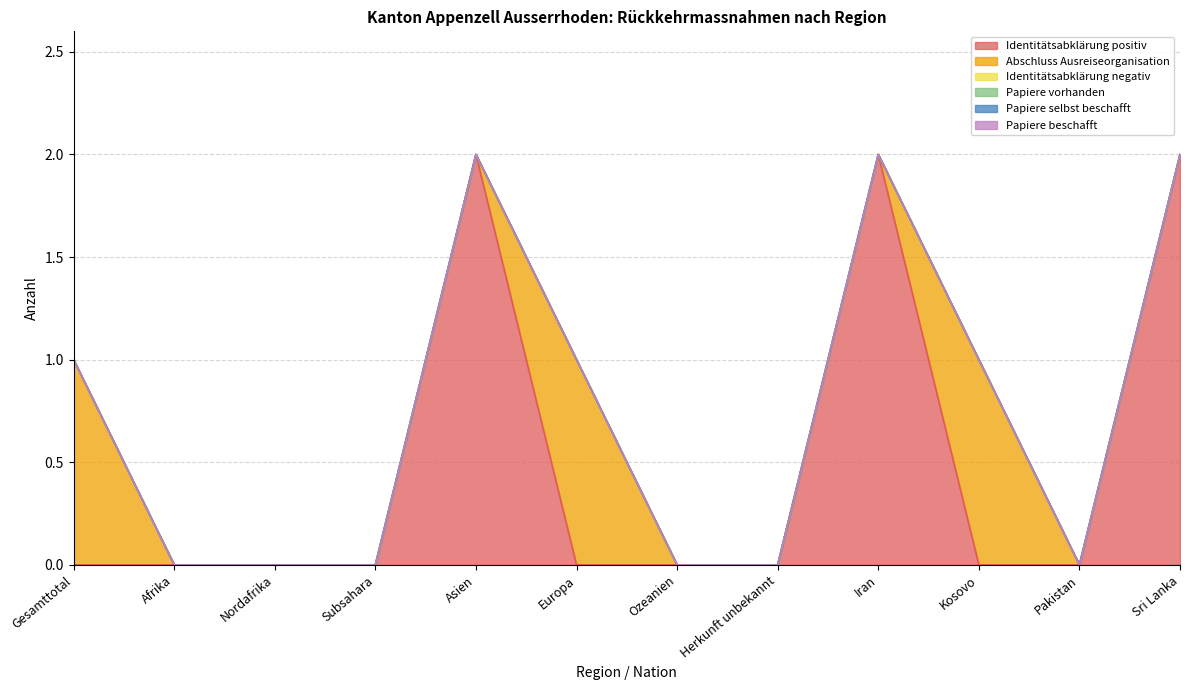

Does the chart have visible grid lines?

Yes